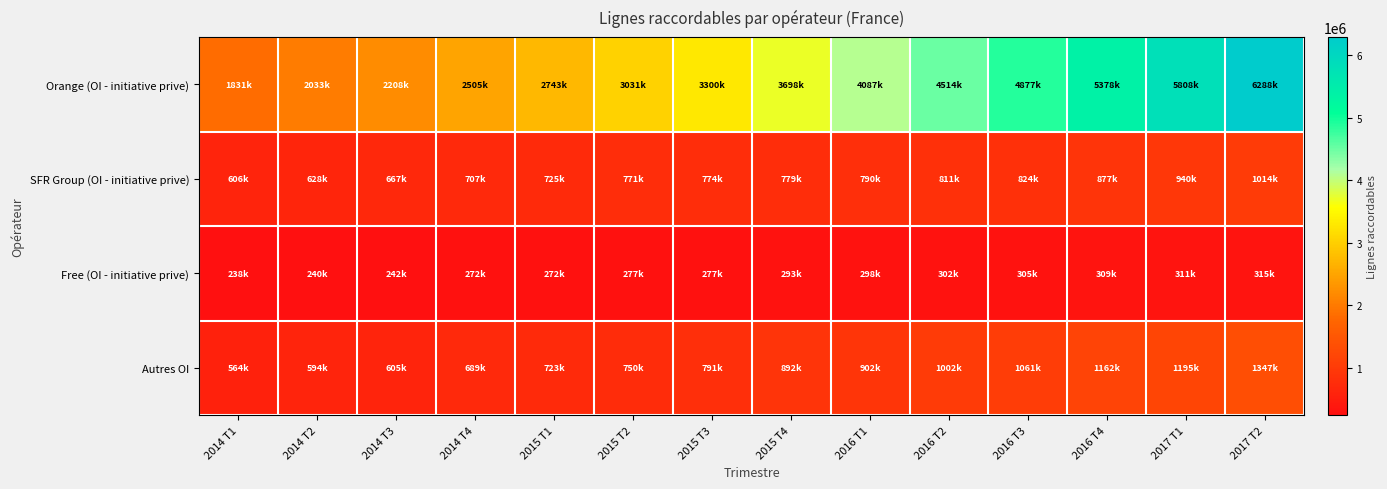

Reading right to left, what are all the values shown in this chart?

Orange (OI - initiative prive): 2017 T2=6288000	2017 T1=5808000	2016 T4=5378000	2016 T3=4877000	2016 T2=4514000	2016 T1=4087000	2015 T4=3698000	2015 T3=3300000	2015 T2=3031000	2015 T1=2743000	2014 T4=2505000	2014 T3=2208000	2014 T2=2033000	2014 T1=1831000
SFR Group (OI - initiative prive): 2017 T2=1014000	2017 T1=940000	2016 T4=877000	2016 T3=824000	2016 T2=811000	2016 T1=790000	2015 T4=779000	2015 T3=774000	2015 T2=771000	2015 T1=725000	2014 T4=707000	2014 T3=667000	2014 T2=628000	2014 T1=606000
Free (OI - initiative prive): 2017 T2=315000	2017 T1=311000	2016 T4=309000	2016 T3=305000	2016 T2=302000	2016 T1=298000	2015 T4=293000	2015 T3=277000	2015 T2=277000	2015 T1=272000	2014 T4=272000	2014 T3=242000	2014 T2=240000	2014 T1=238000
Autres OI: 2017 T2=1347000	2017 T1=1195000	2016 T4=1162000	2016 T3=1061000	2016 T2=1002000	2016 T1=902000	2015 T4=892000	2015 T3=791000	2015 T2=750000	2015 T1=723000	2014 T4=689000	2014 T3=605000	2014 T2=594000	2014 T1=564000